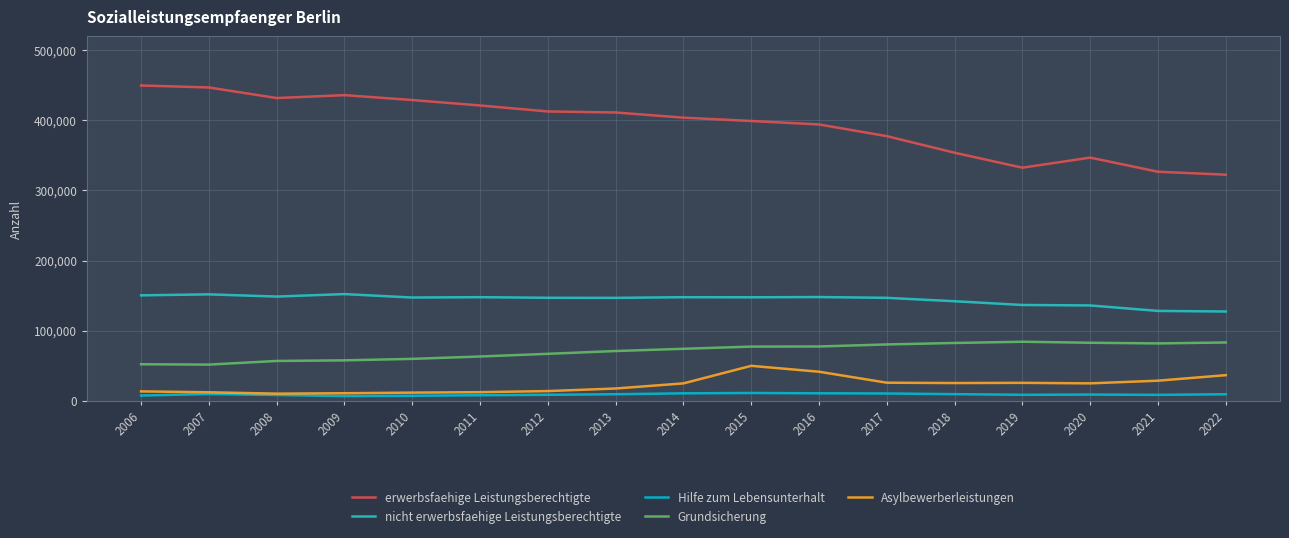

What is the total value across all series at 2019?

586856